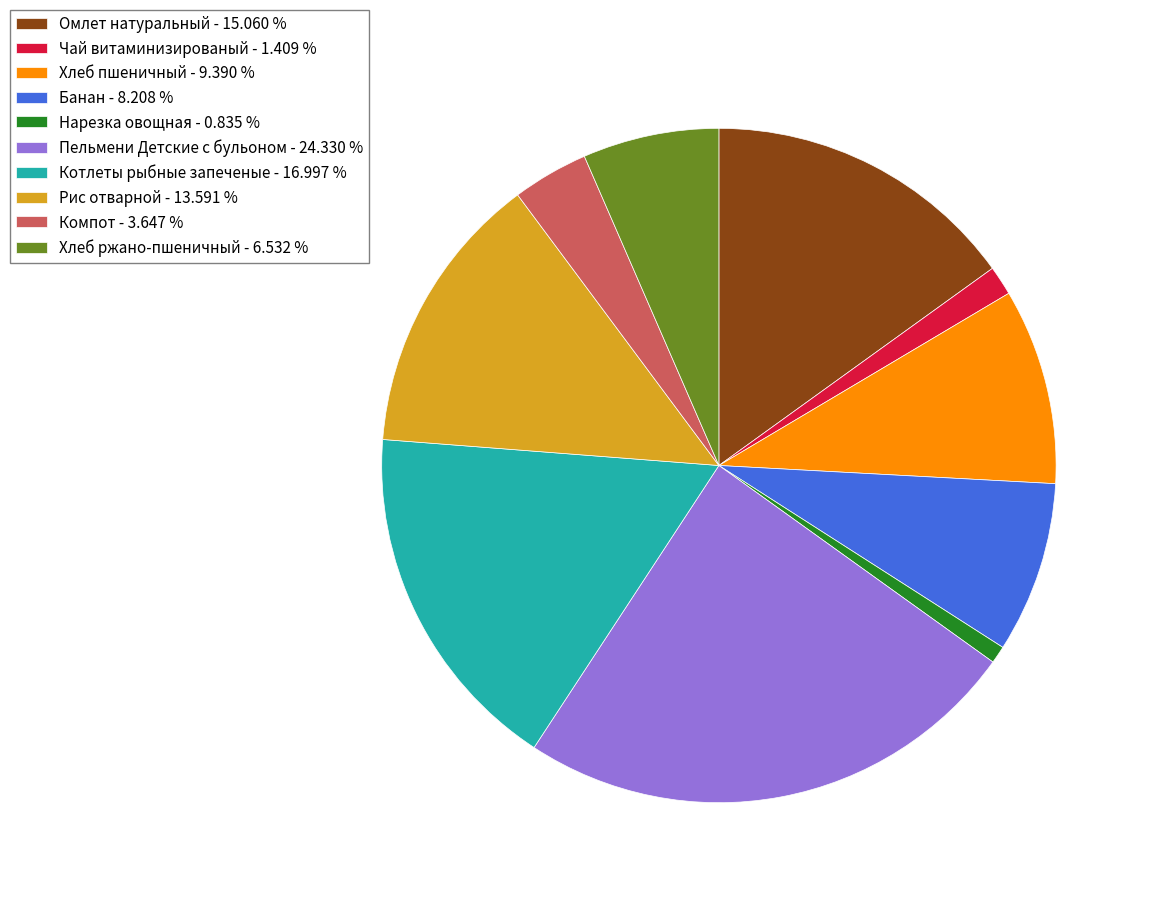

Do Хлеб ржано-пшеничный and Рис отварной together represent more than half of the pie?

No